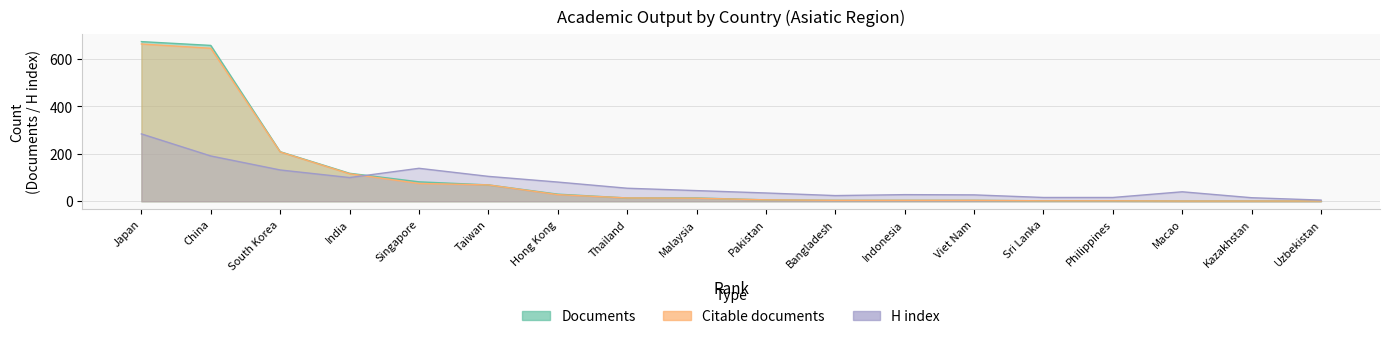

What is the sum of all Documents values?

1891